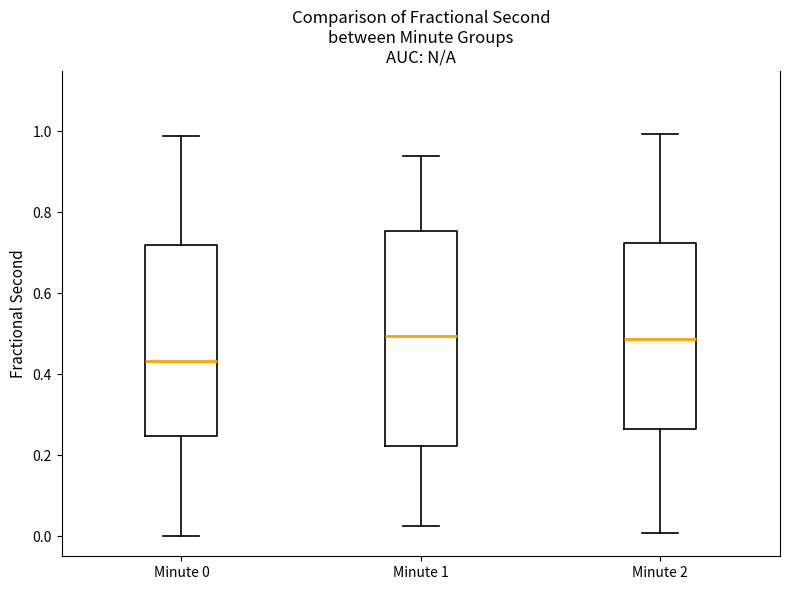

Which box has the lowest median line?

Minute 0